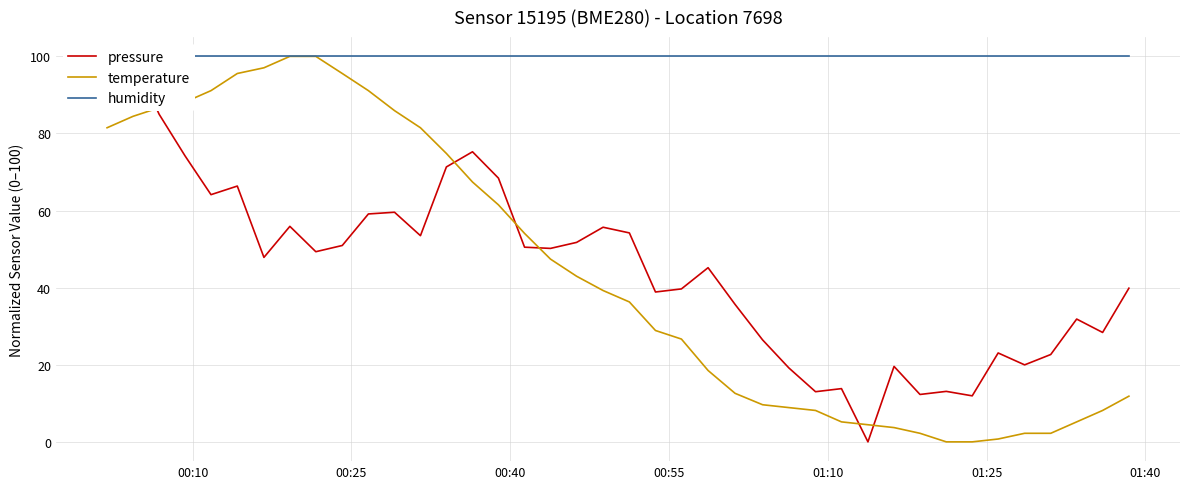

List the series in order of their peak value, highest first.

pressure, temperature, humidity